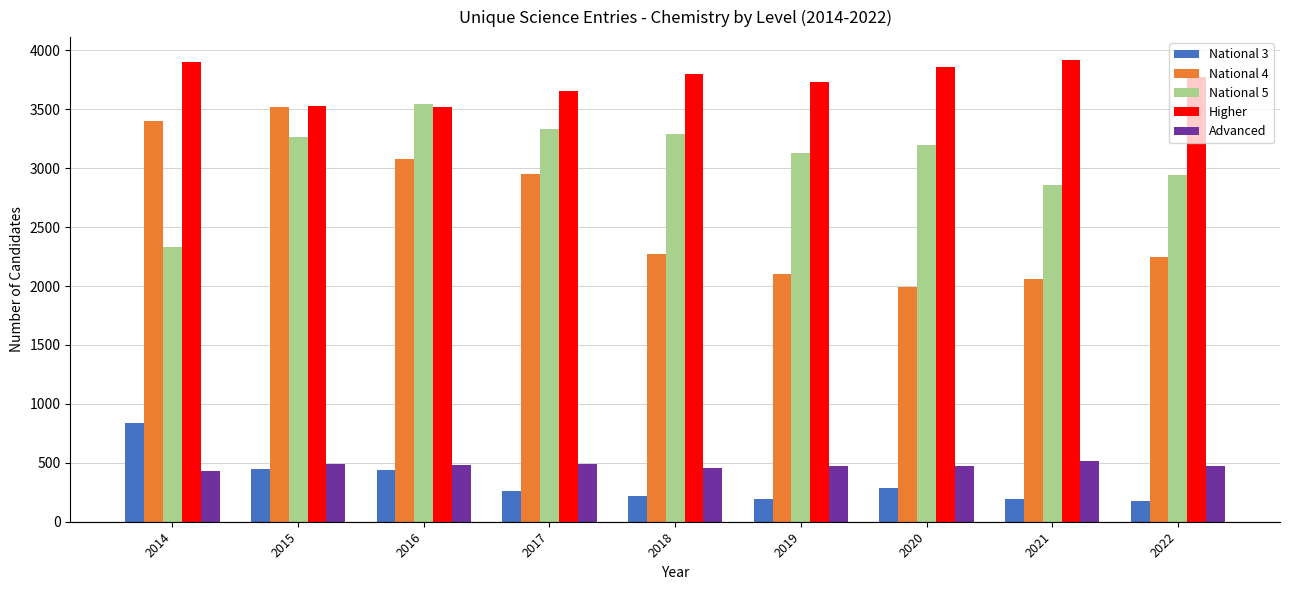

Which series has the widest spread of values?

National 4